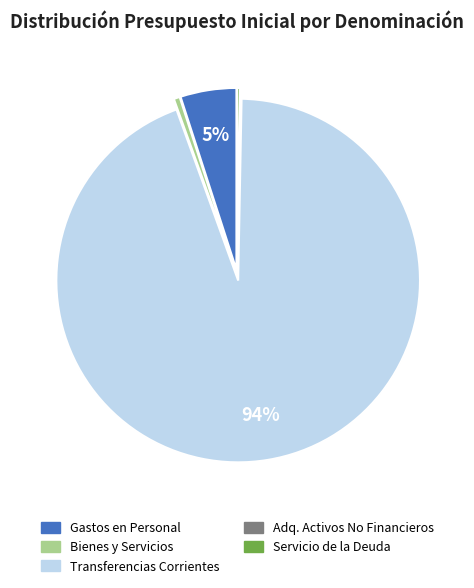

Is there a majority slice in this chart?

Yes